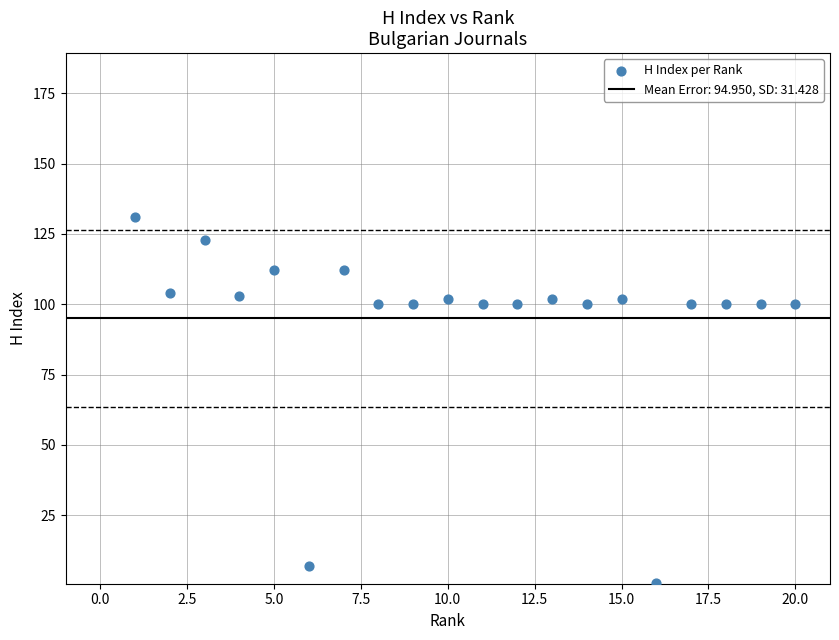

What is the range of X values (max minus min)?

19